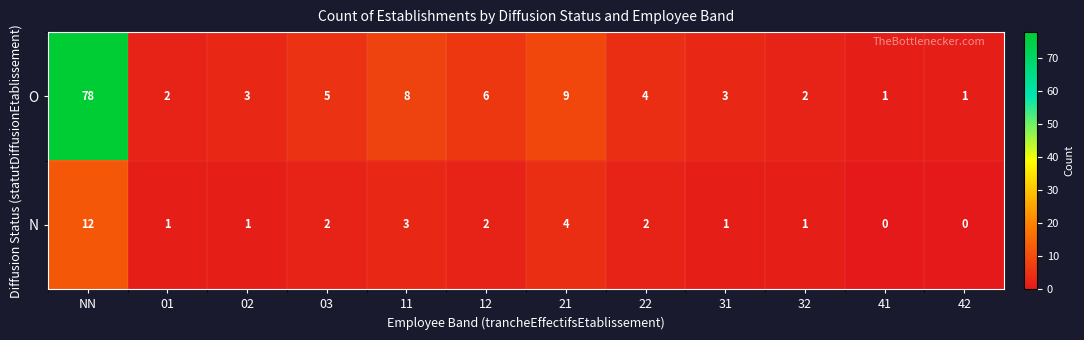

Reading left to right, what are all the values shown in this chart?

O: NN=78	01=2	02=3	03=5	11=8	12=6	21=9	22=4	31=3	32=2	41=1	42=1
N: NN=12	01=1	02=1	03=2	11=3	12=2	21=4	22=2	31=1	32=1	41=0	42=0